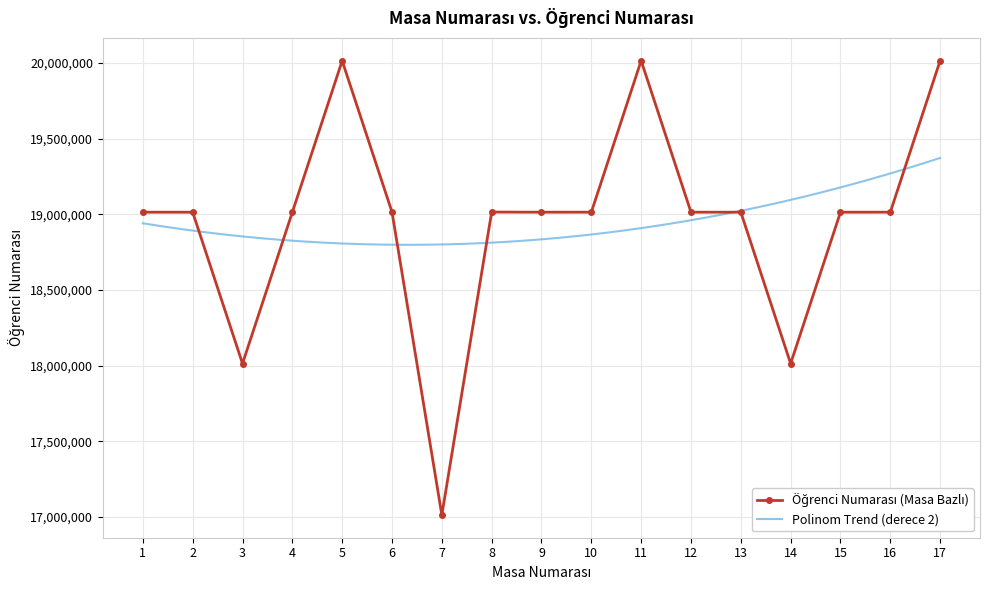

Reading left to right, extract all data points from this chart.

1=19014021	2=19014053	3=18014043	4=19014033	5=20014060	6=19014920	7=17014028	8=19014910	9=19014052	10=19014110	11=20014702	12=19014013	13=19014091	14=18014142	15=19014032	16=19014064	17=20014616